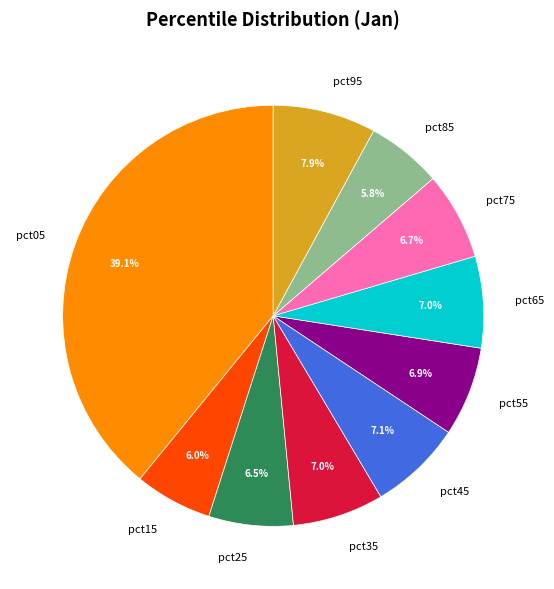

Between pct25 and pct95, which is larger?

pct95